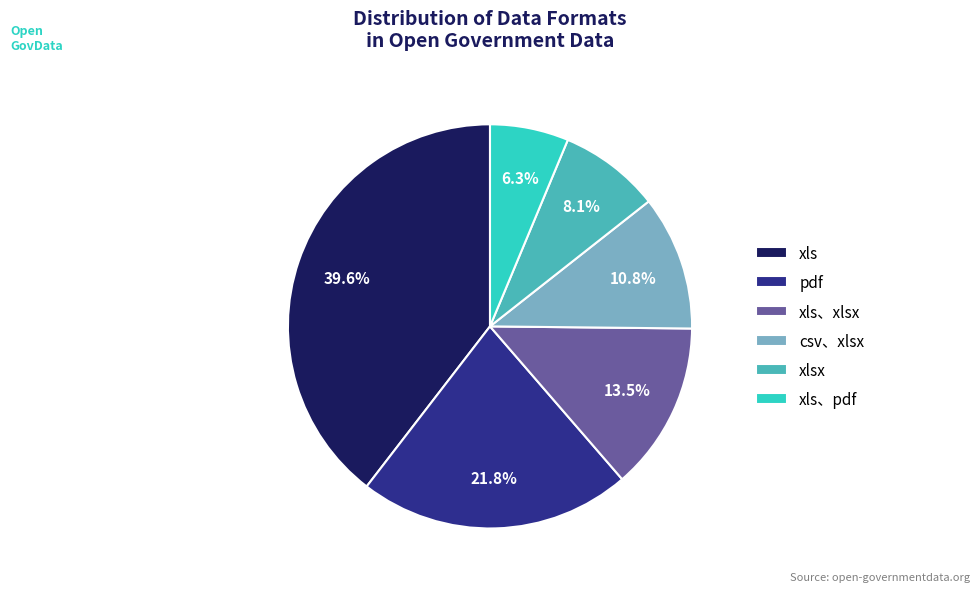

Is there a majority slice in this chart?

No